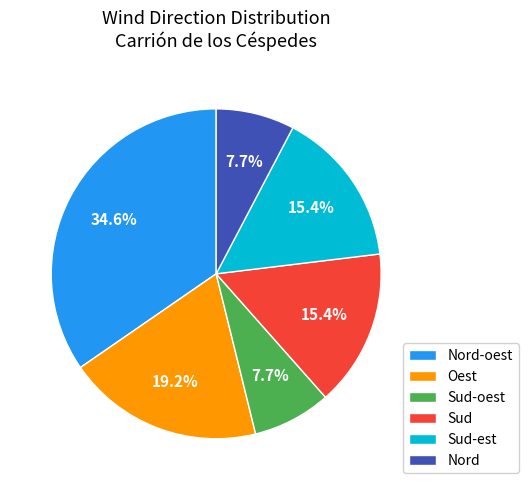

Is it true that Sud-oest is 8% of the pie?

True